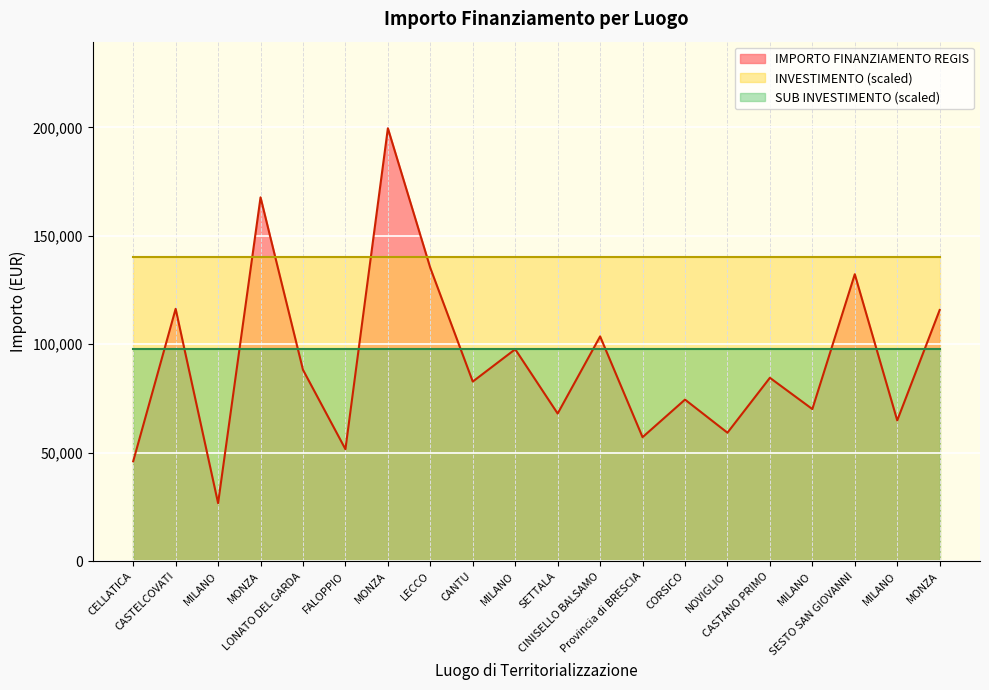

Which category has the lowest value in the IMPORTO FINANZIAMENTO REGIS series?

MILANO